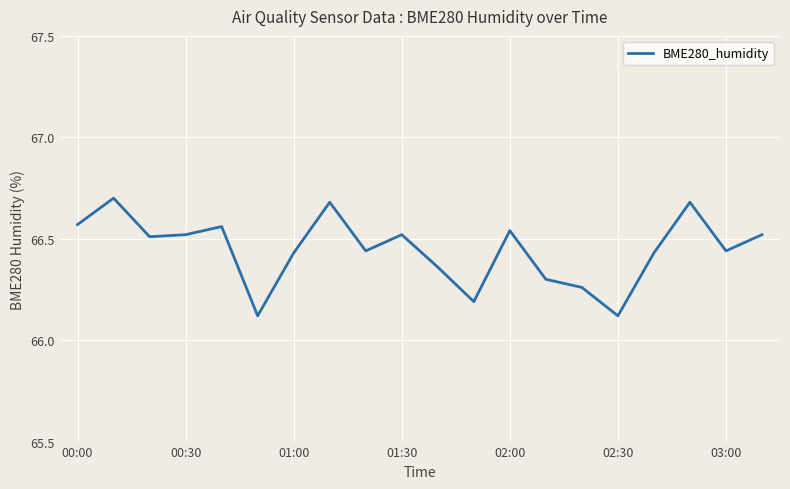

What is the difference between the maximum and minimum values?

0.6